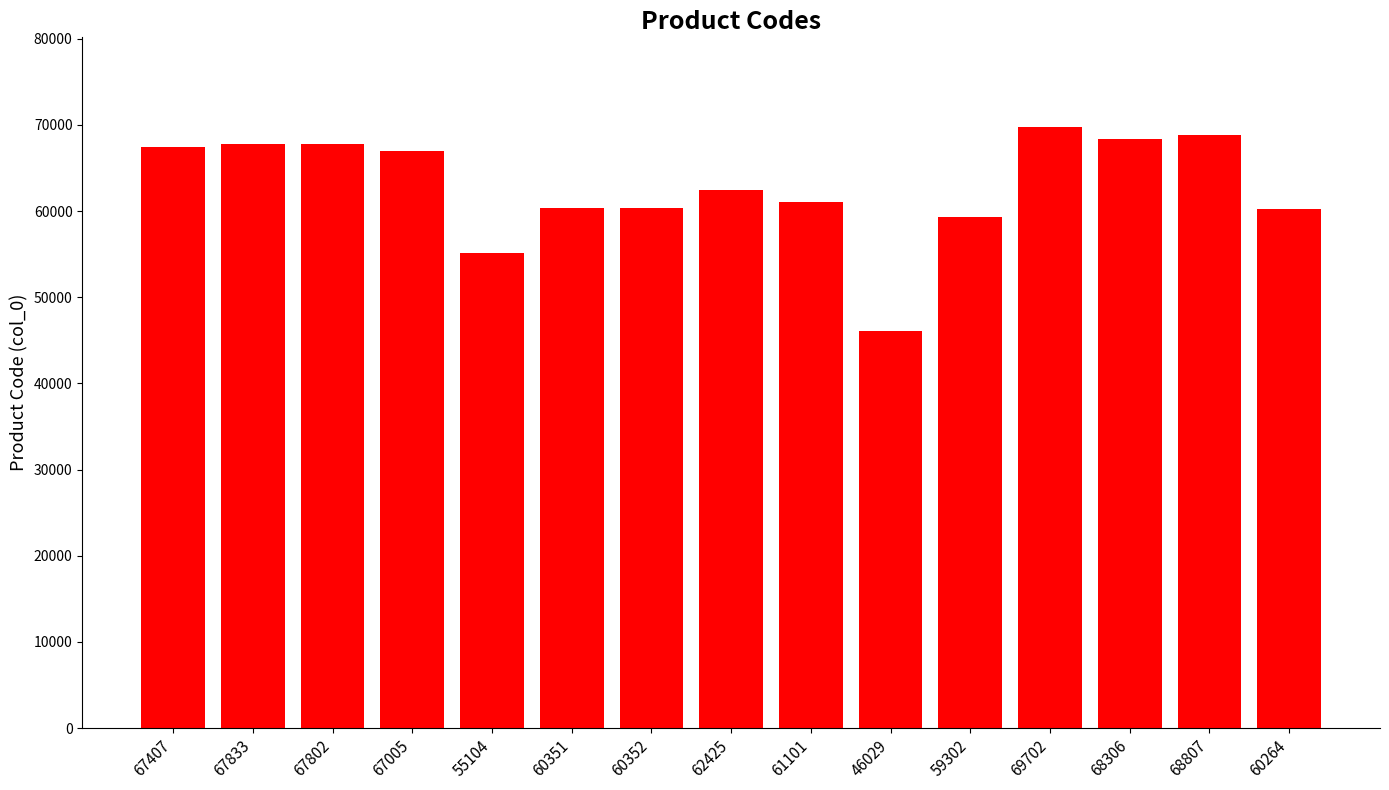

What is the label of the 3rd bar from the left?

67802